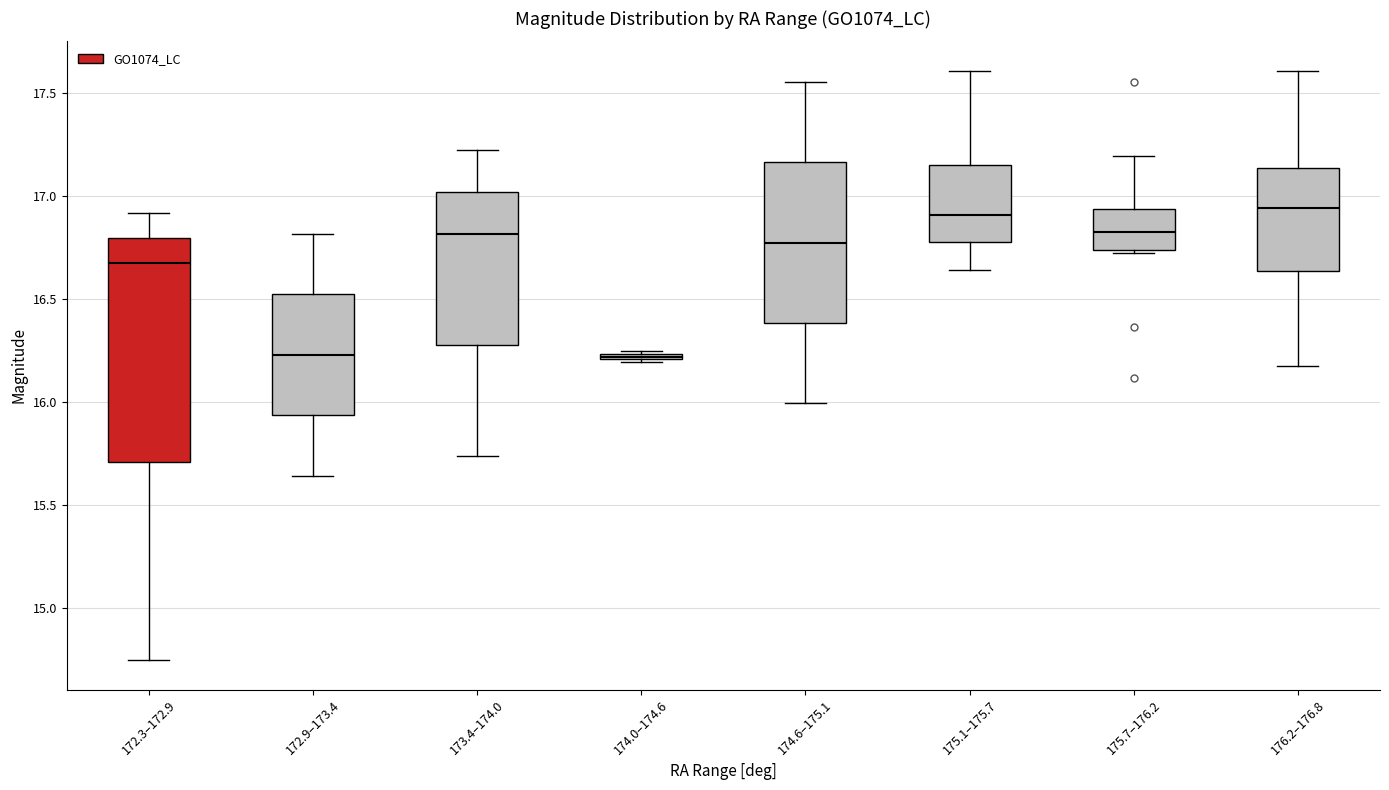

Where does the upper whisker of the box for 175.7–176.2 end on the y-axis? The values are not printed on the chart, so give them approximately, as read against the axis.

17.20